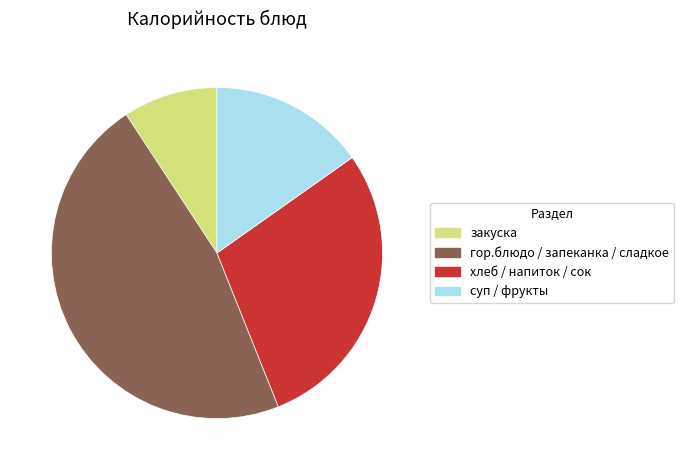

Is there a majority slice in this chart?

No